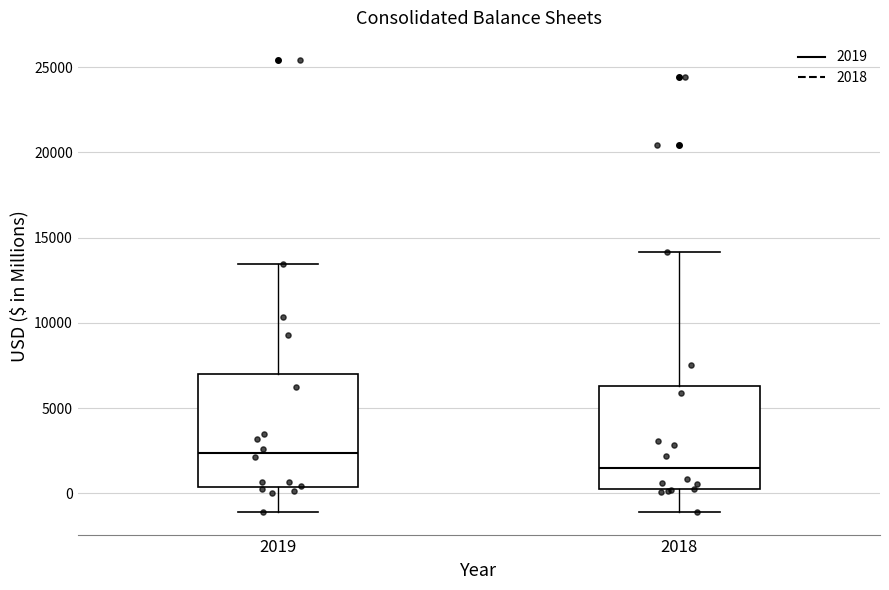

Reading left to right, transcribe this box plot: for each box, give where its median line is, the range the box spans, and where its two whiskers end, as read against the y-axis. The values are not printed on the chart, so give them approximately, as read against the axis.

2019: median 2500, box 500 to 7000, whiskers -1000 to 13500
2018: median 1500, box 500 to 6500, whiskers -1000 to 14000